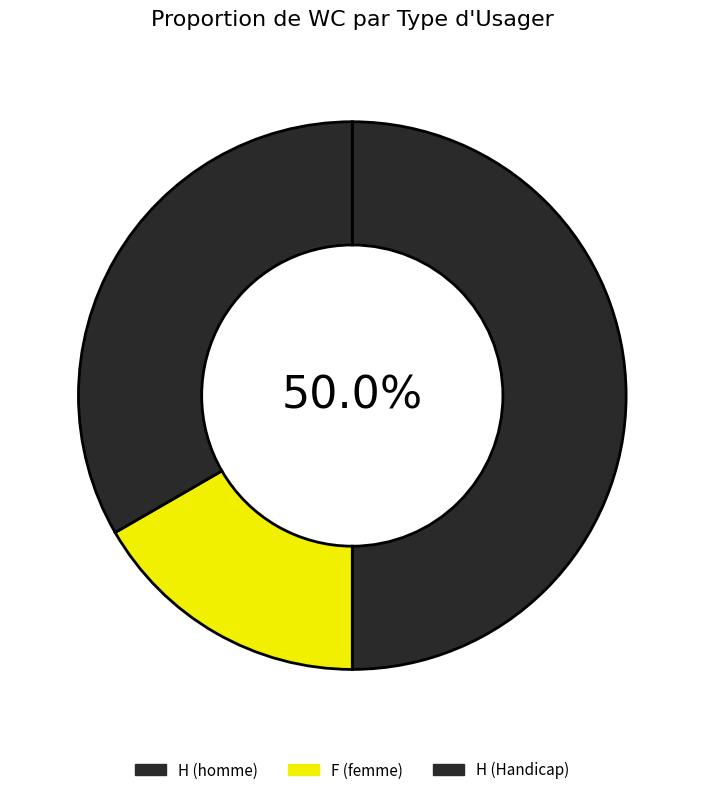

To the nearest percent, what is the average slice percentage?

33%